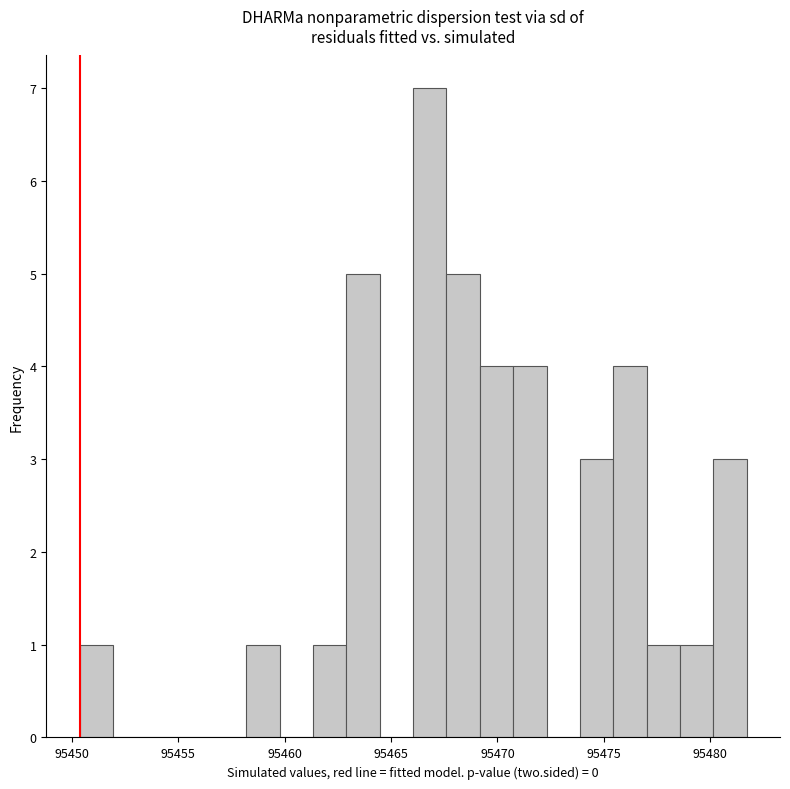

Around what value on the x-axis is the tallest bar? Give the approximate position of its centre, as read against the axis.

95467.0